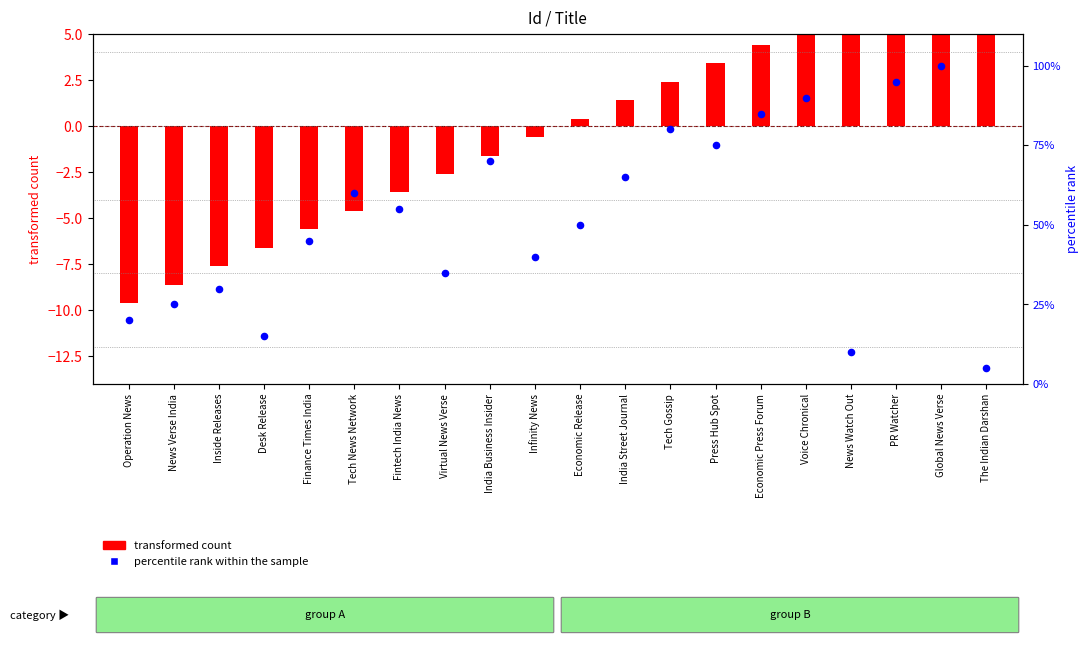

Which series has the widest spread of Y values?

percentile rank within the sample